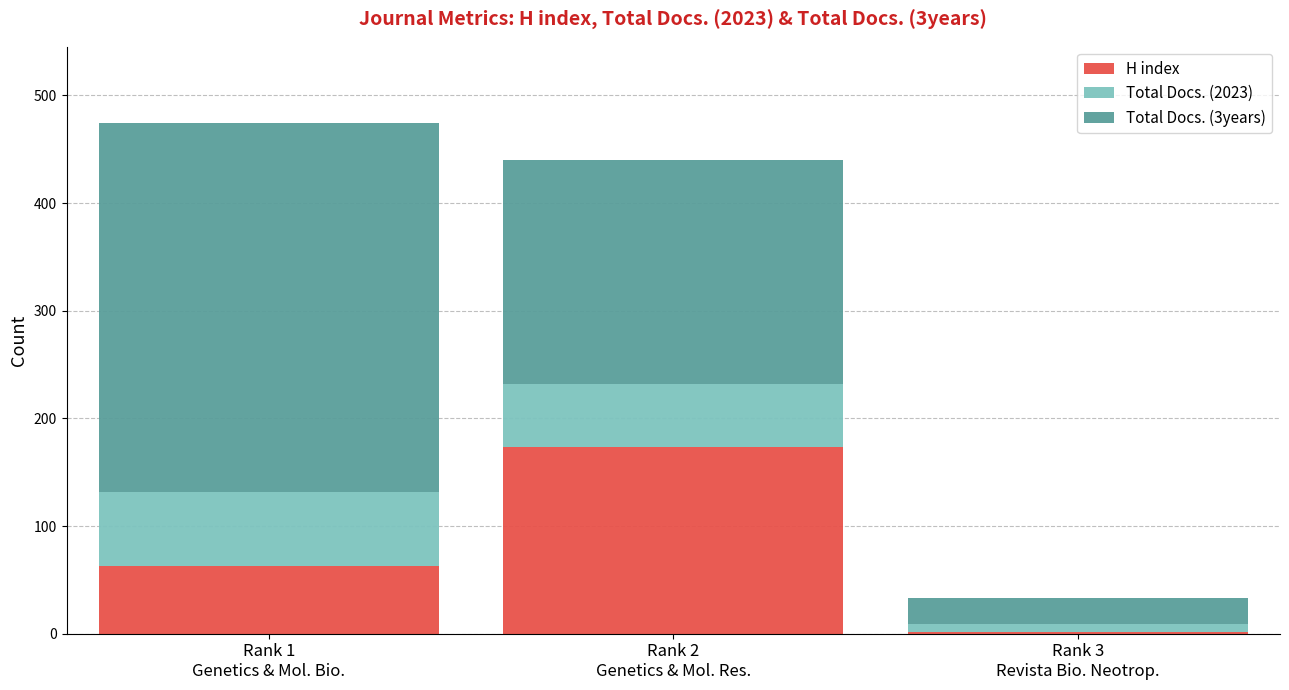

How many bars are there in total?

3